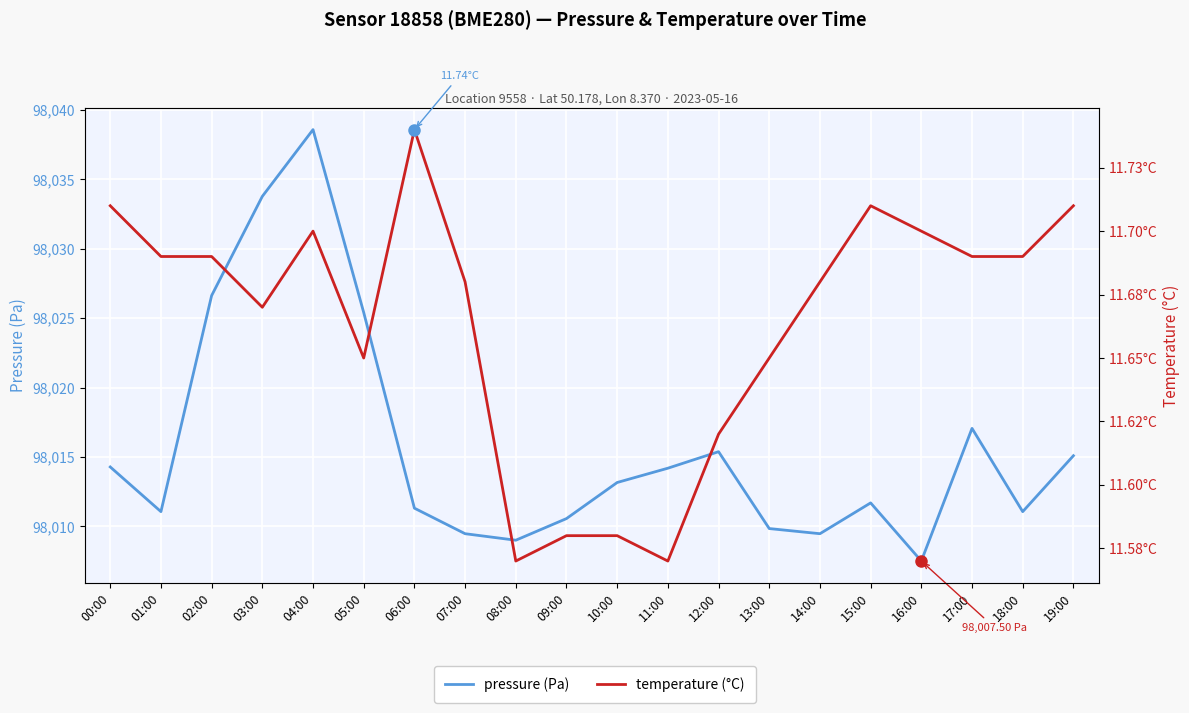

True or false: pressure (Pa) and temperature (°C) cross at least once.

False